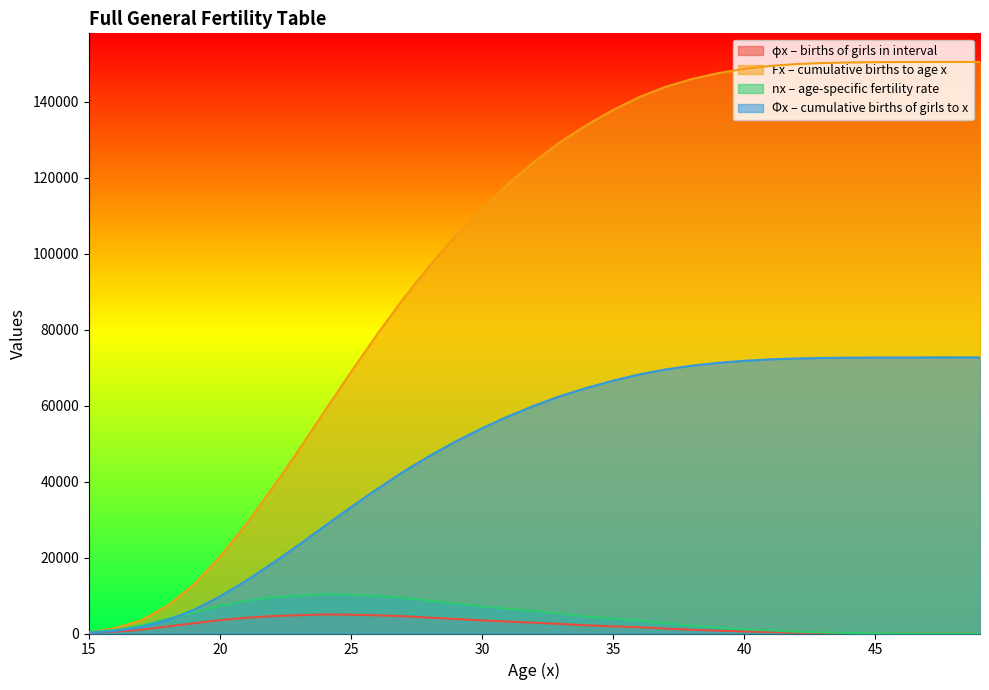

Which series has the largest range (max minus min)?

Fx – cumulative births to age x